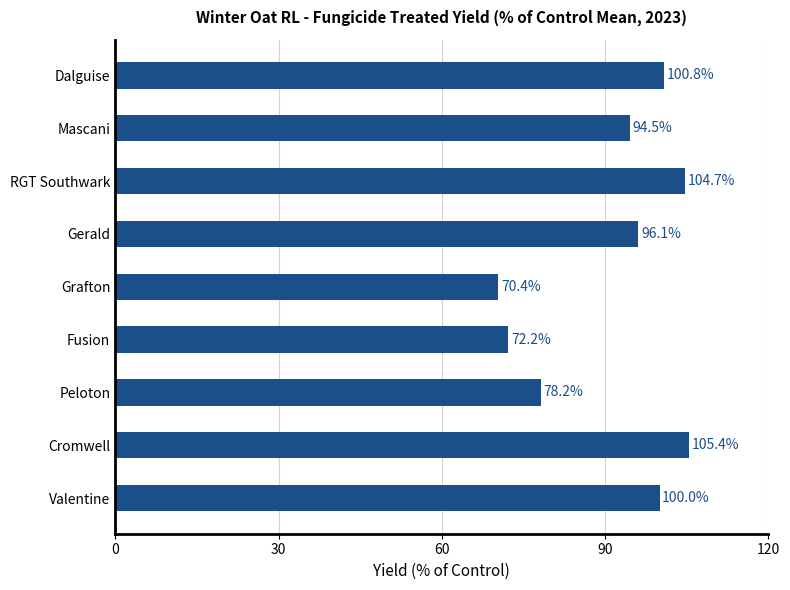

What is the difference between the maximum and minimum values?

35.0